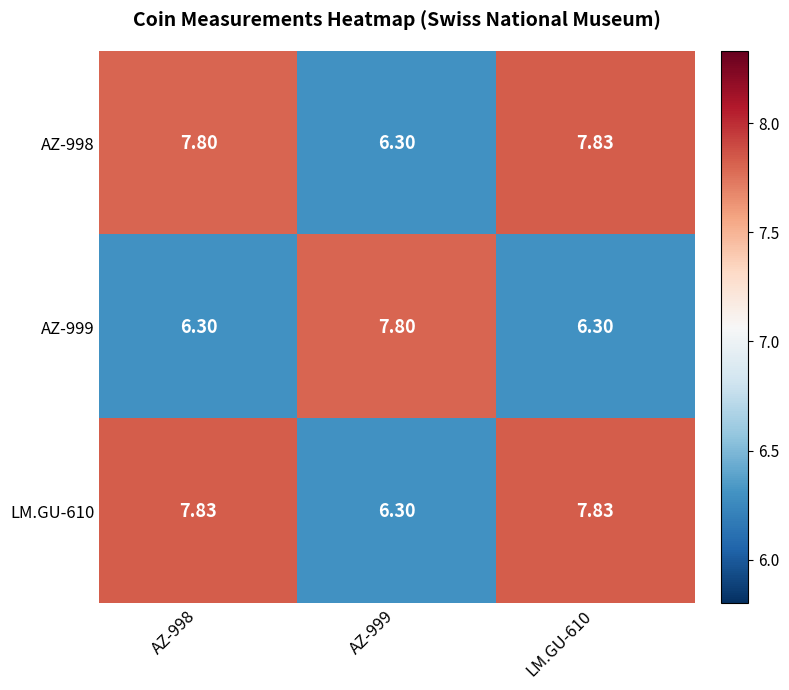

Is the value of LM.GU-610 at AZ-998 greater than the value of AZ-998 at AZ-998?

Yes